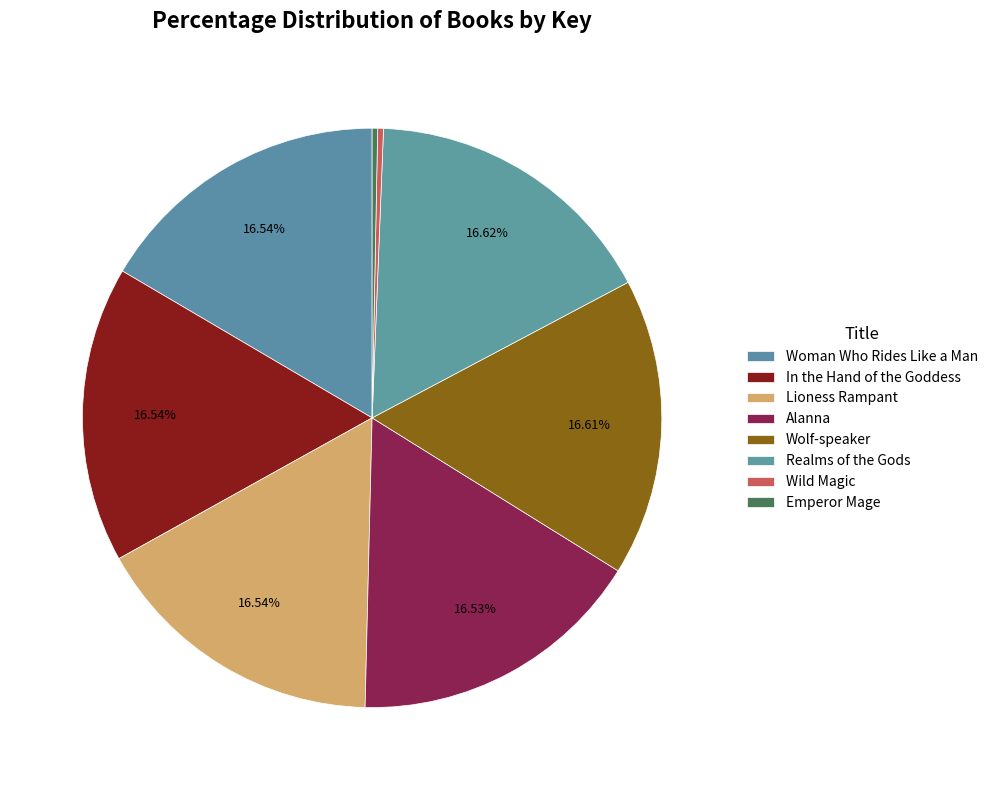

How many segments does this pie chart have?

8